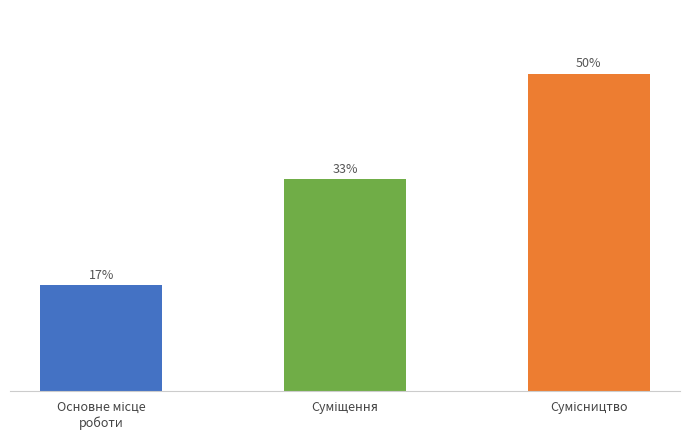

Does the chart contain any negative values?

No